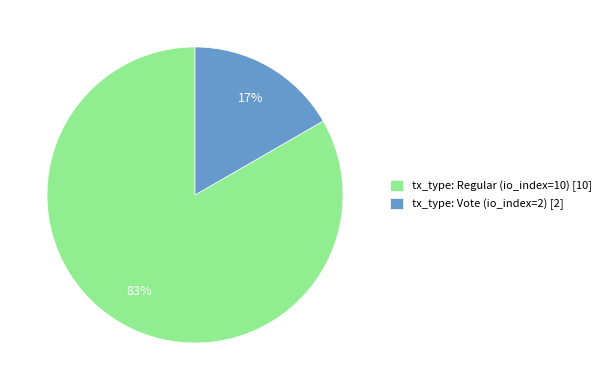

True or false: tx_type: Regular (io_index=10) accounts for 83% of the total.

True